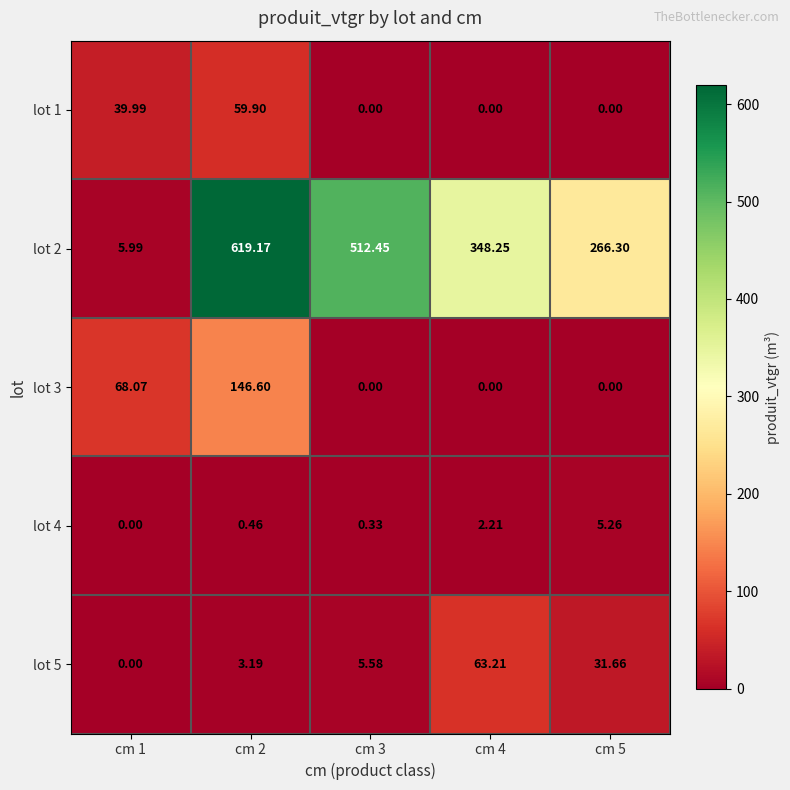

Is the value of lot 4 at cm 5 greater than the value of lot 2 at cm 5?

No